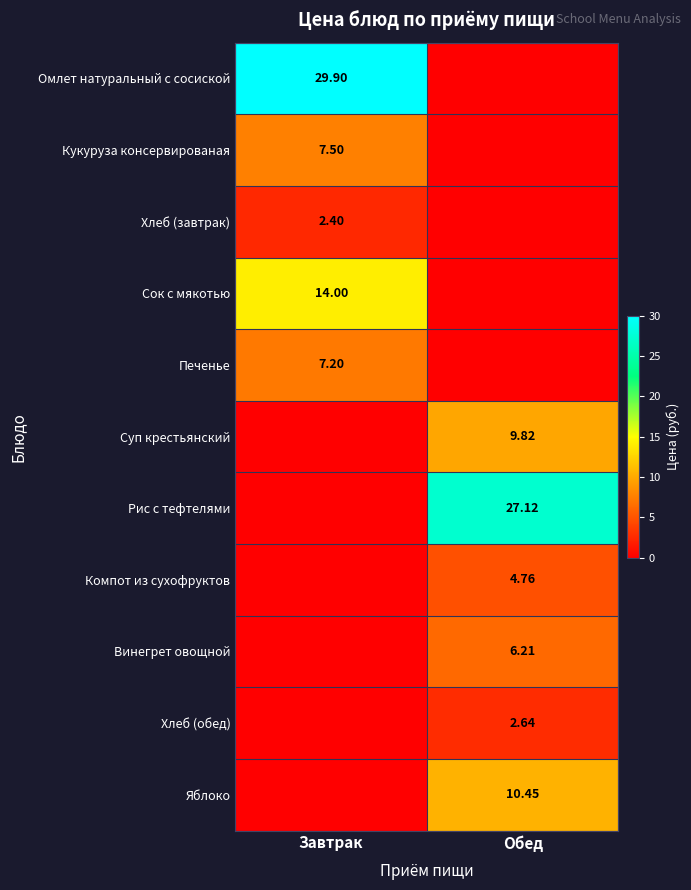

Is it true that Яблоко equals 4.5 at Обед?

False